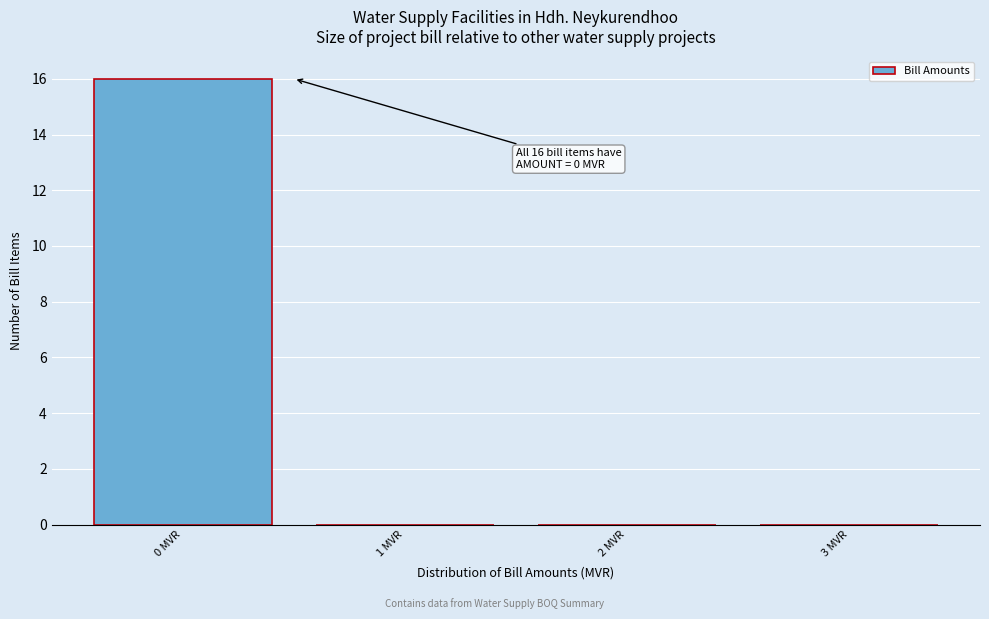

Which range on the x-axis has the tallest bar?

-0.5 to 0.5